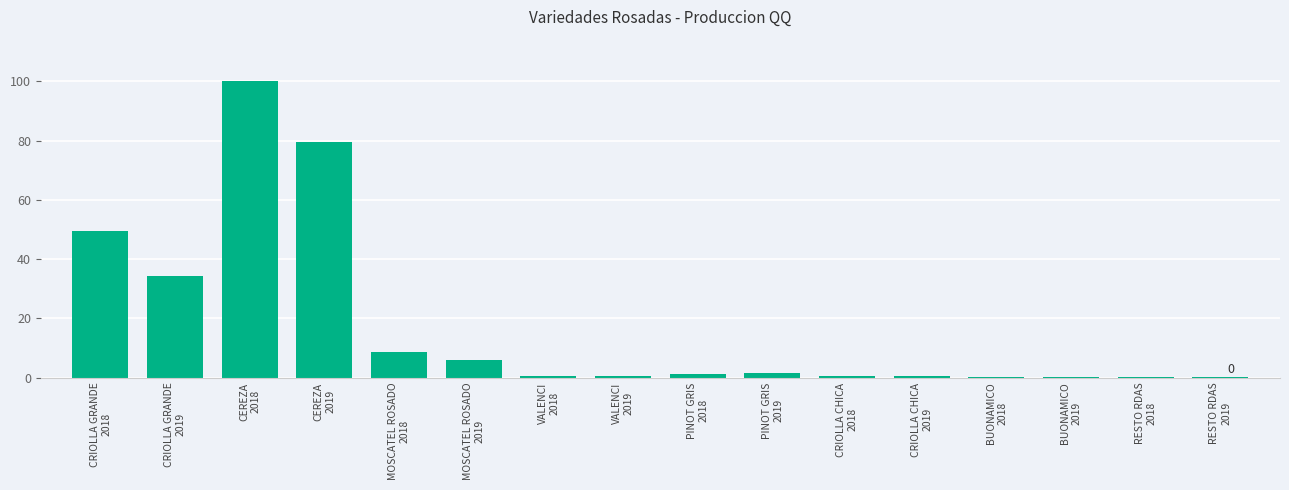

The chart shows a value of 53.9 at CEREZA
2019. True or false?

False